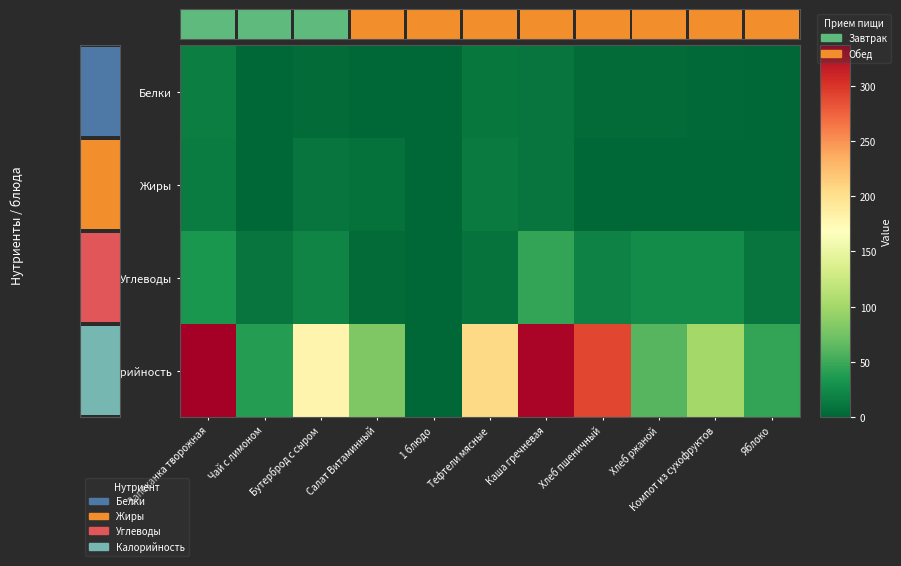

At which label does Калорийность first exceed 100?

Запеканка творожная